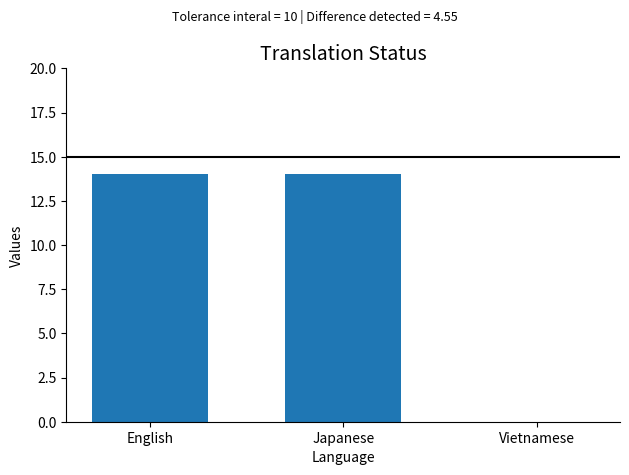

Reading left to right, transcribe all the data shown in this chart.

14	14	0